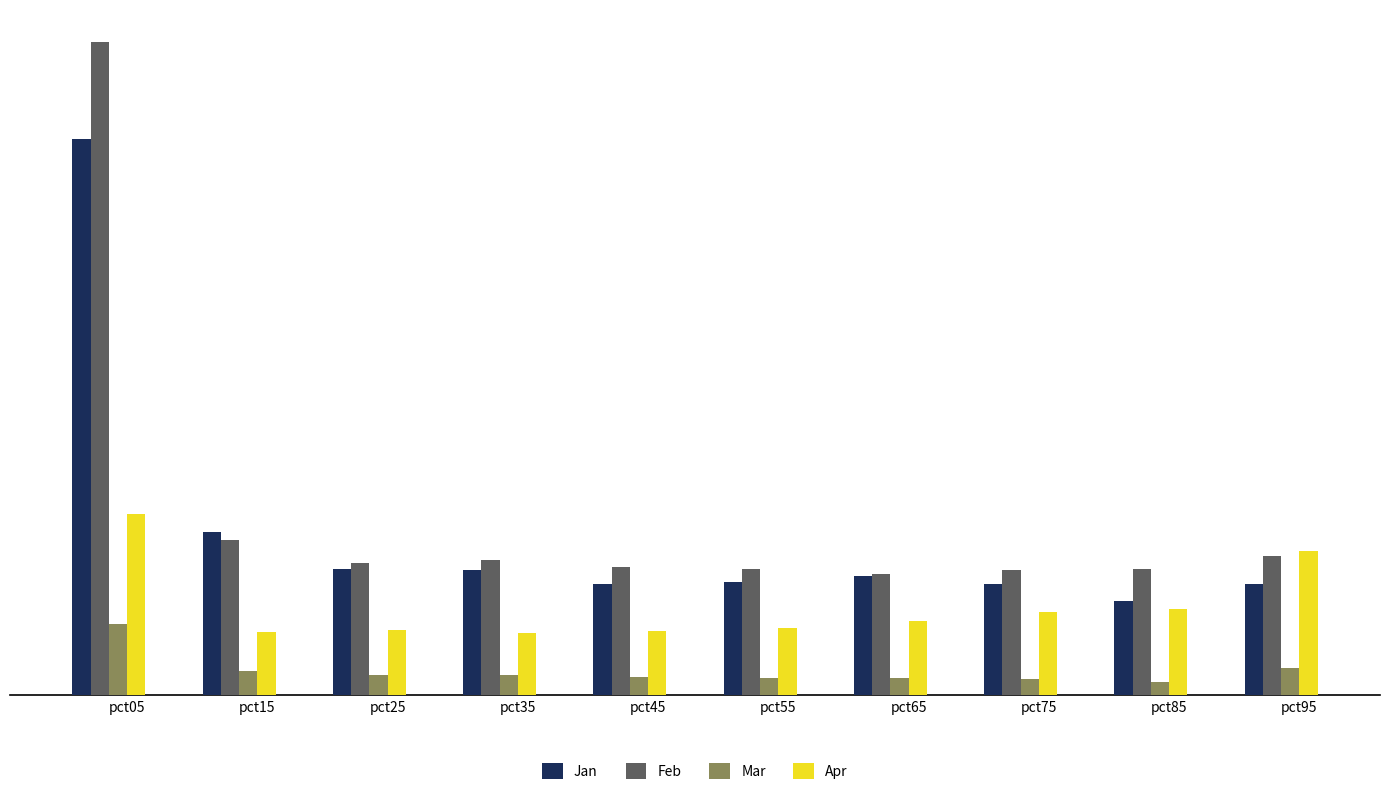

The Jan series shows 0.5 at pct65. True or false?

False